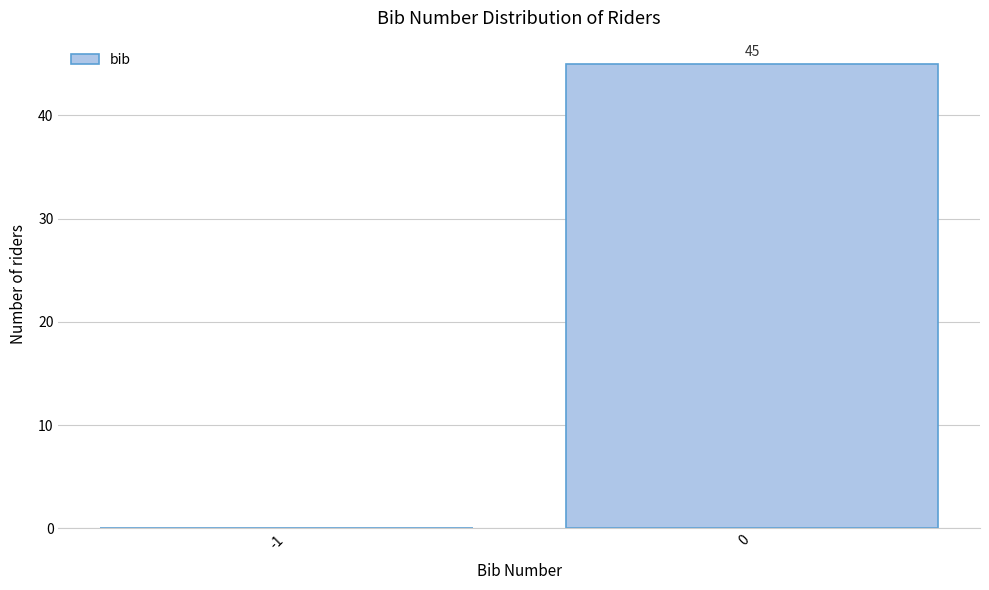

Reading right to left, list all the values displayed in this chart.

0=45	-1=0